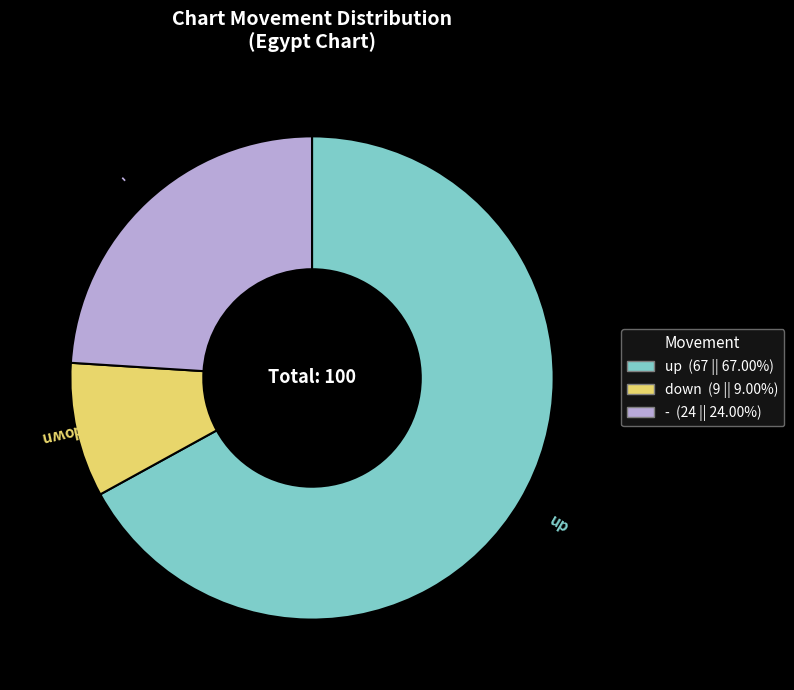

Is the sum of down and - greater than half?

No